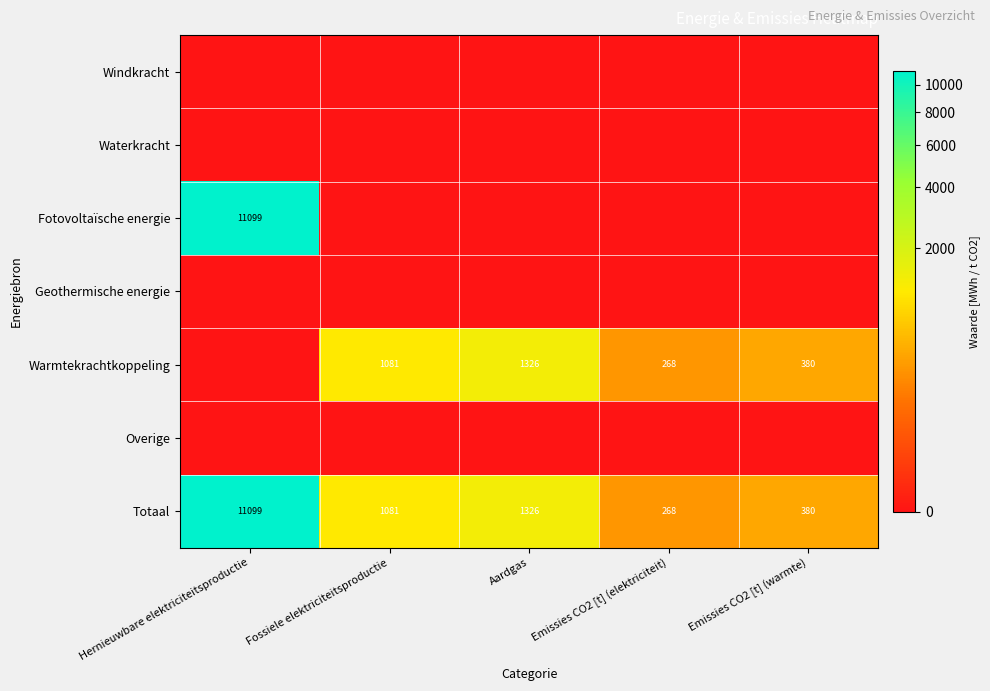

True or false: Totaal has a value of 380 at Emissies CO2 [t] (warmte).

True